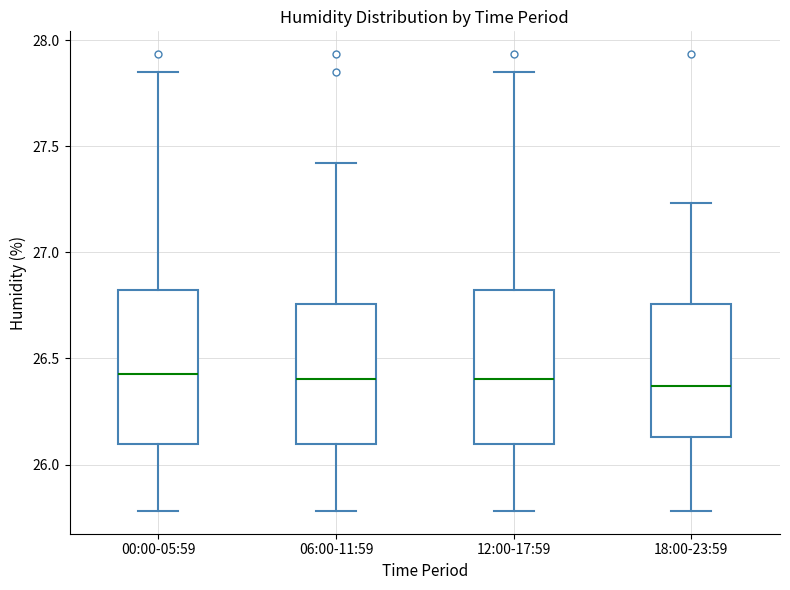

Reading left to right, read every box against the y-axis: the position of its median line, the range the box covers, and the ends of its whiskers. The values are not printed on the chart, so give them approximately, as read against the axis.

00:00-05:59: median 26.40, box 26.10 to 26.80, whiskers 25.80 to 27.85
06:00-11:59: median 26.40, box 26.10 to 26.75, whiskers 25.80 to 27.40
12:00-17:59: median 26.40, box 26.10 to 26.80, whiskers 25.80 to 27.85
18:00-23:59: median 26.35, box 26.15 to 26.75, whiskers 25.80 to 27.25